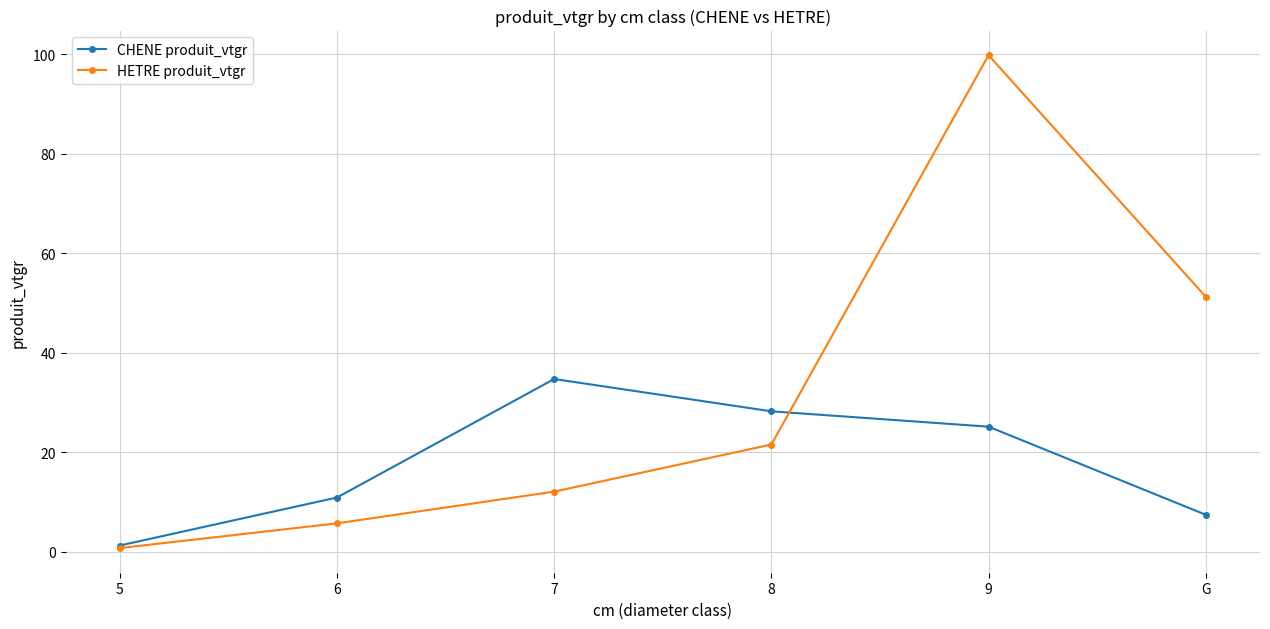

How many values in the HETRE produit_vtgr series are below 21?

3